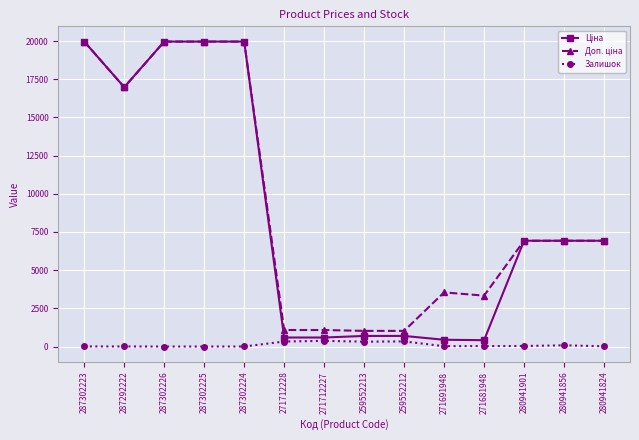

At how many categories does at least one series exceed 15937?

5